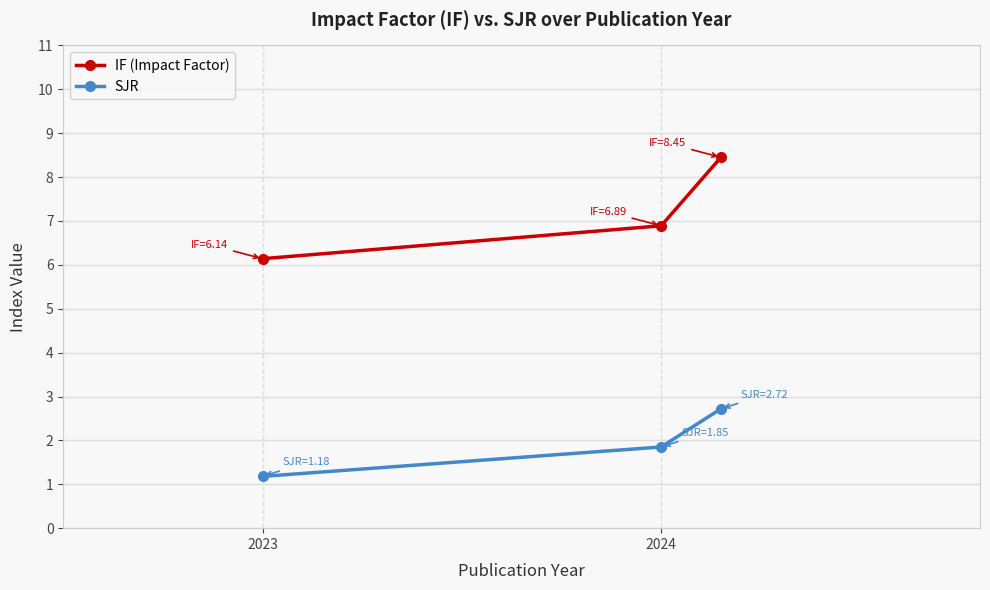

Which series has the widest spread of values?

IF (Impact Factor)